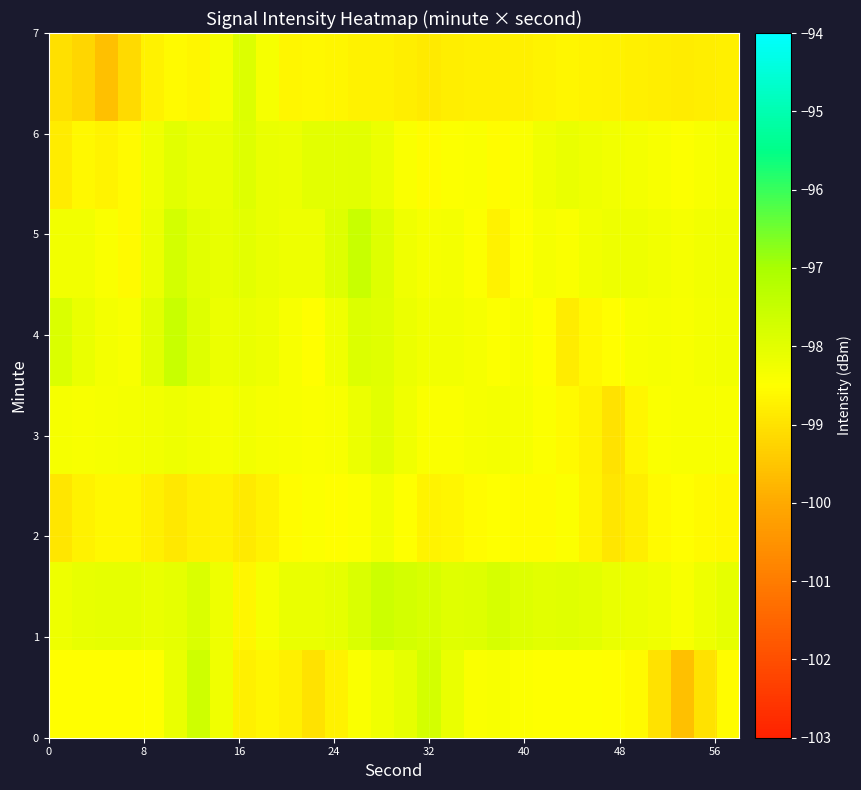

How many series are shown in this chart?

8